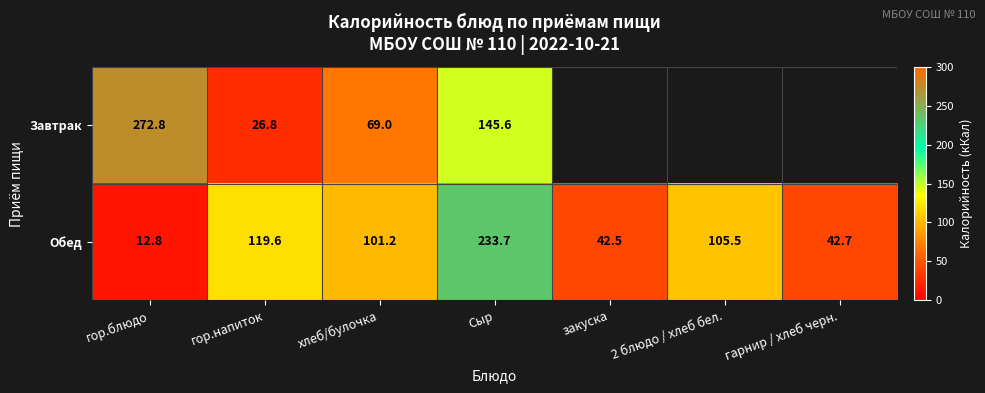

Rank the categories by Обед value from lowest to highest.

гор.блюдо, закуска, гарнир / хлеб черн., хлеб/булочка, 2 блюдо / хлеб бел., гор.напиток, Сыр